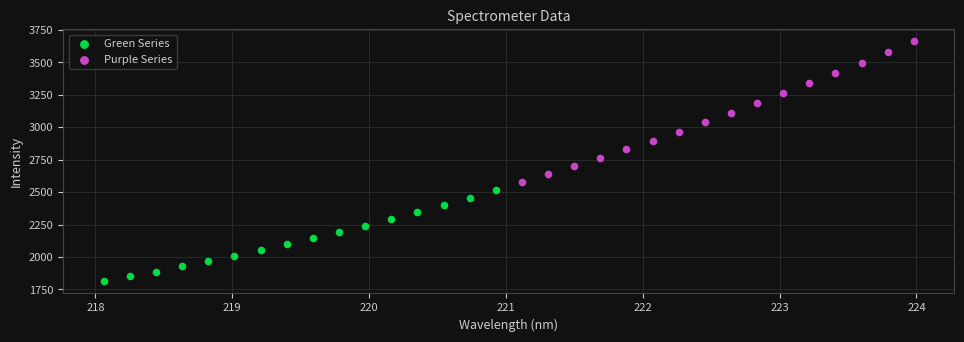

Which series reaches the maximum Y coordinate?

Purple Series